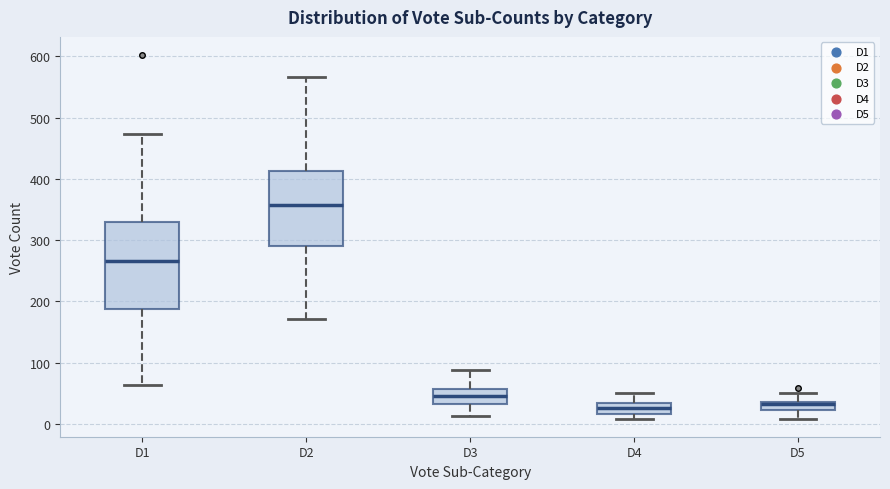

Where does the upper whisker of the box for D2 end on the y-axis? The values are not printed on the chart, so give them approximately, as read against the axis.

570